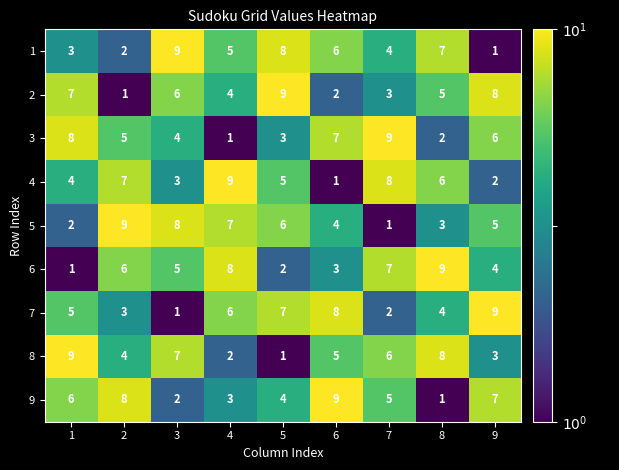

At how many categories does at least one series exceed 8?

9